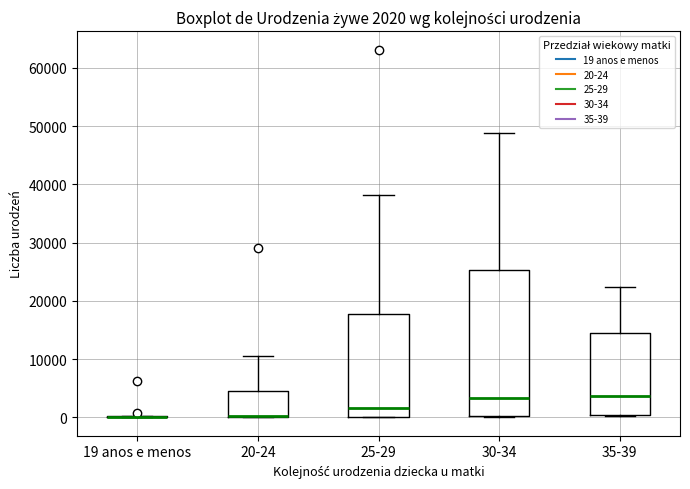

Which box is the tallest, from its lower edge to its upper edge?

30-34